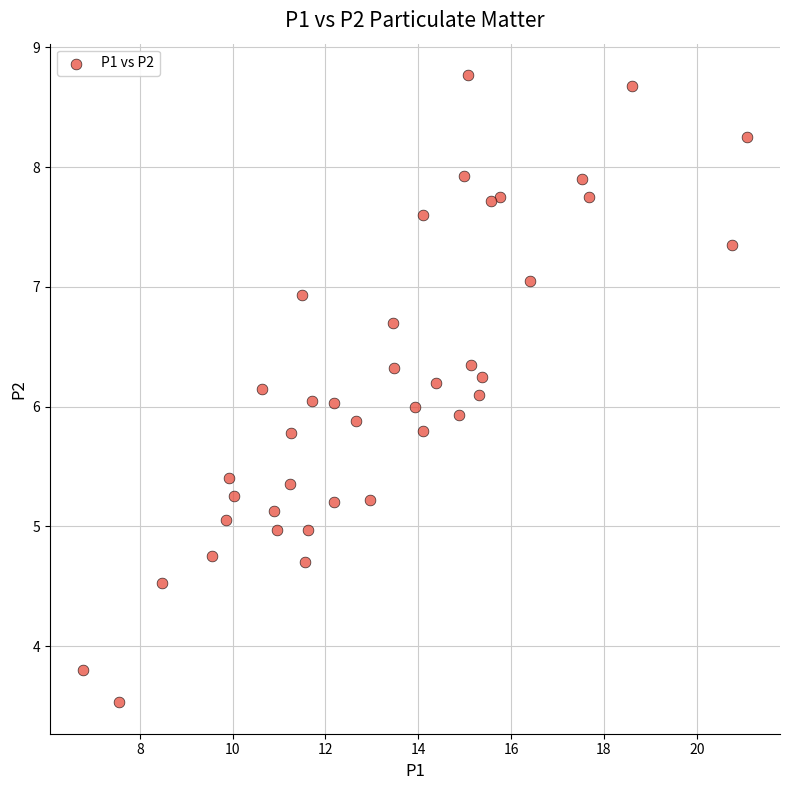

What is the range of X values (max minus min)?

14.3